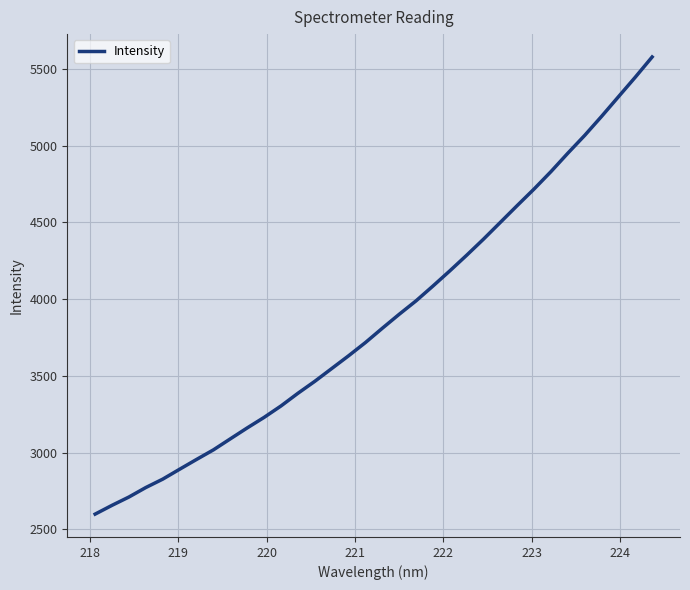

What is the minimum value shown in the chart?

2599.6